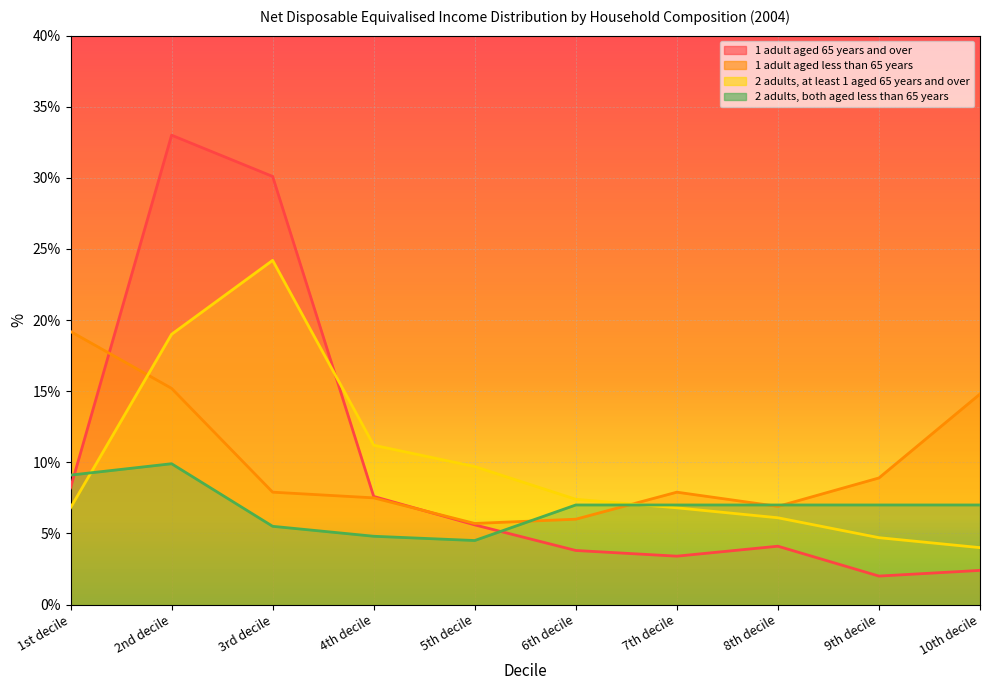

True or false: 1 adult aged 65 years and over has a value of 1.4 at 10th decile.

False